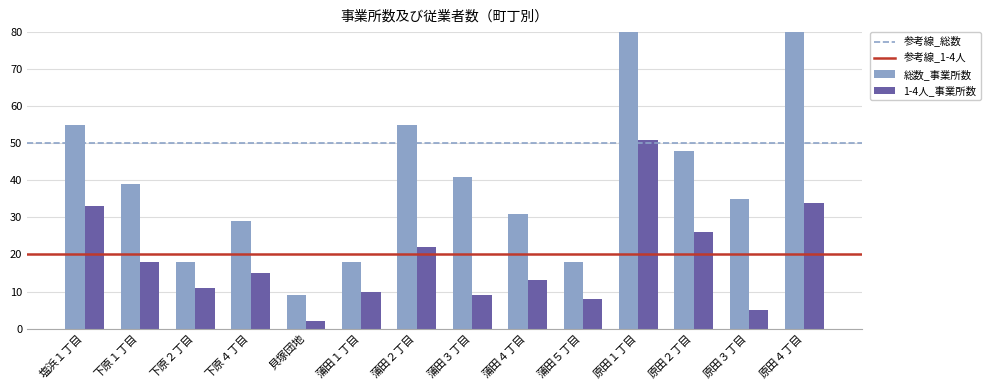

What is the label of the 9th bar from the left?

蒲田４丁目